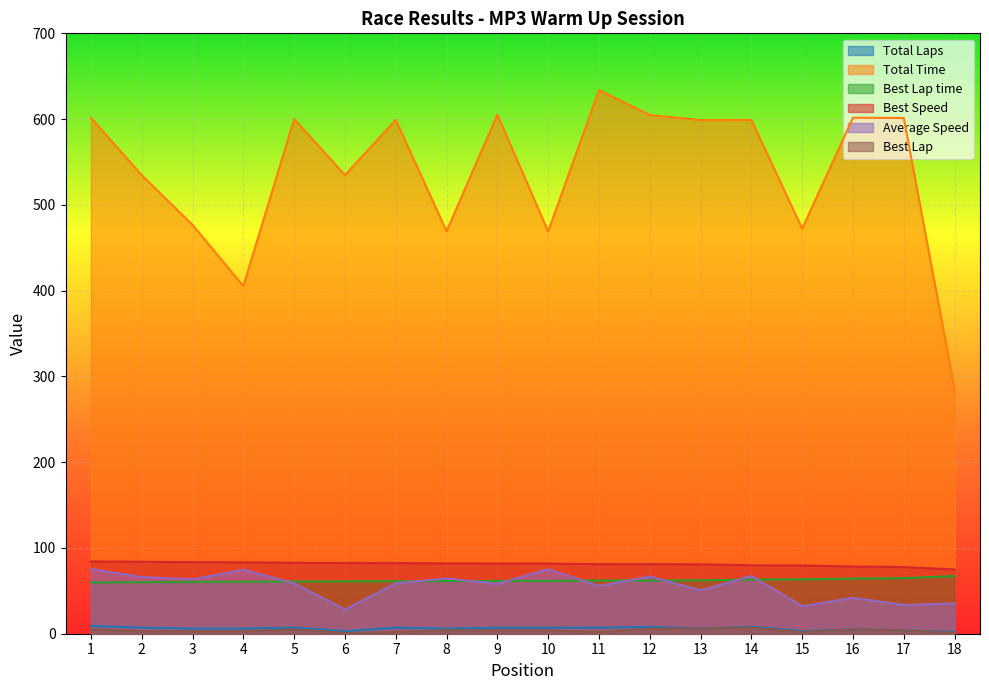

Reading left to right, list all the values displayed in this chart.

Total Laps: 1=9.0	2=7.0	3=6.0	4=6.0	5=7.0	6=3.0	7=7.0	8=6.0	9=7.0	10=7.0	11=7.0	12=8.0	13=6.0	14=8.0	15=3.0	16=5.0	17=4.0	18=2.0
Total Time: 1=601.5	2=534.6	3=476.7	4=405.4	5=600.0	6=534.8	7=599.0	8=469.4	9=605.1	10=469.1	11=633.8	12=604.8	13=598.8	14=599.1	15=472.3	16=601.6	17=601.3	18=284.7
Best Lap time: 1=59.8	2=60.1	3=60.4	4=60.5	5=61.0	6=61.1	7=61.2	8=61.4	9=61.6	10=61.7	11=62.1	12=62.1	13=62.3	14=63.2	15=63.3	16=64.3	17=64.8	18=67.2
Best Speed: 1=84.3	2=83.9	3=83.5	4=83.3	5=82.7	6=82.5	7=82.3	8=82.0	9=81.9	10=81.7	11=81.1	12=81.1	13=80.9	14=79.8	15=79.6	16=78.4	17=77.7	18=75.0
Average Speed: 1=75.4	2=66.0	3=63.4	4=74.6	5=58.8	6=28.3	7=58.9	8=64.4	9=58.3	10=75.2	11=55.7	12=66.7	13=50.5	14=67.3	15=32.0	16=41.9	17=33.5	18=35.4
Best Lap: 1=5.0	2=3.0	3=3.0	4=3.0	5=5.0	6=1.0	7=2.0	8=4.0	9=4.0	10=4.0	11=2.0	12=6.0	13=6.0	14=7.0	15=2.0	16=5.0	17=4.0	18=1.0